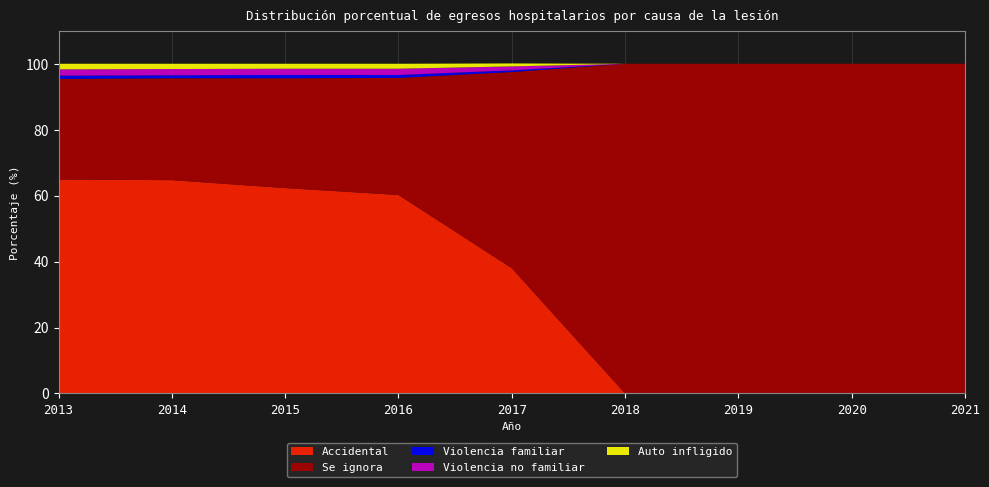

Reading left to right, list all the values displayed in this chart.

Accidental: 64.9	64.7	62.3	60.2	38.0	0.0	0.0	0.0	0.0
Violencia familiar: 1.0	0.9	1.0	0.9	0.5	0.0	0.0	0.0	0.0
Violencia no familiar: 1.9	1.9	1.9	1.9	1.2	0.0	0.0	0.0	0.0
Auto infligido: 1.7	1.6	1.5	1.5	0.9	0.0	0.0	0.0	0.0
Se ignora: 30.5	30.9	33.3	35.5	59.5	100.0	100.0	100.0	100.0